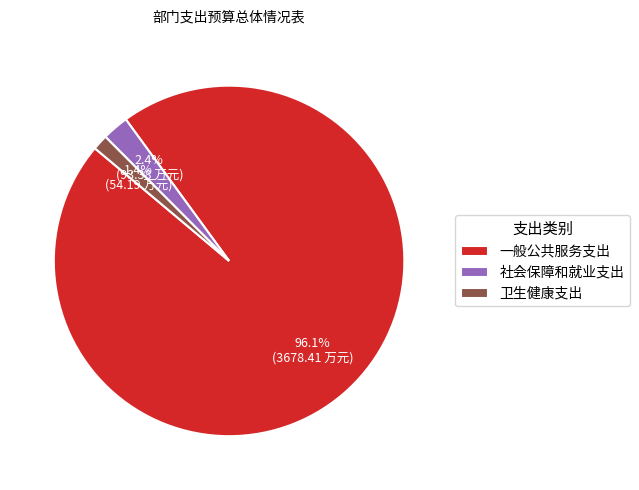

Which slice is the largest?

一般公共服务支出